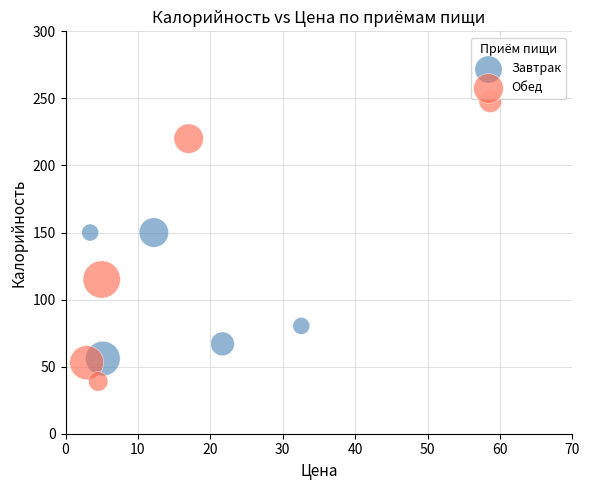

Which series contains the lowest Y value?

Обед